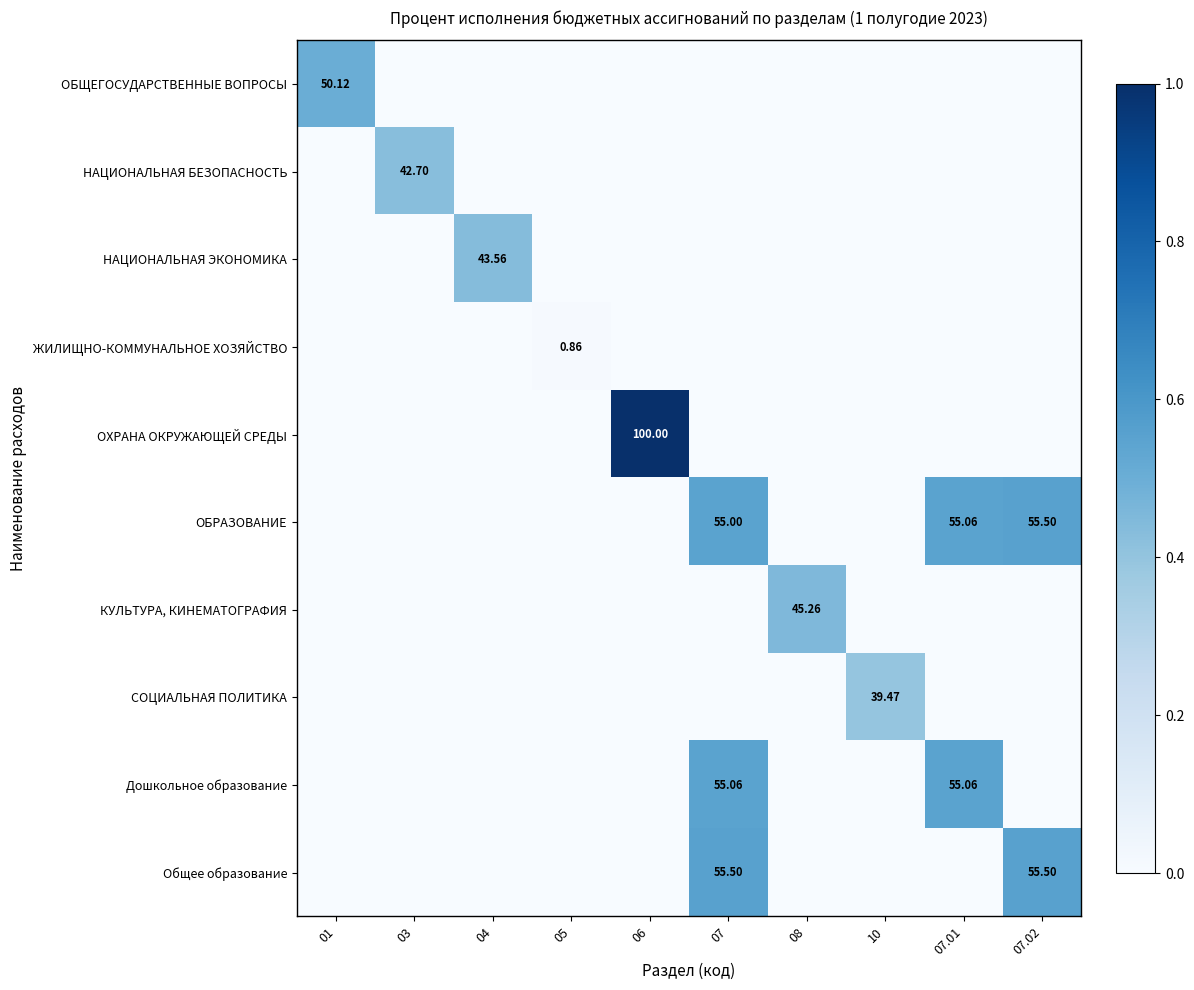

What is the sum of the ОБЩЕГОСУДАРСТВЕННЫЕ ВОПРОСЫ values at 01 and 06?

0.5